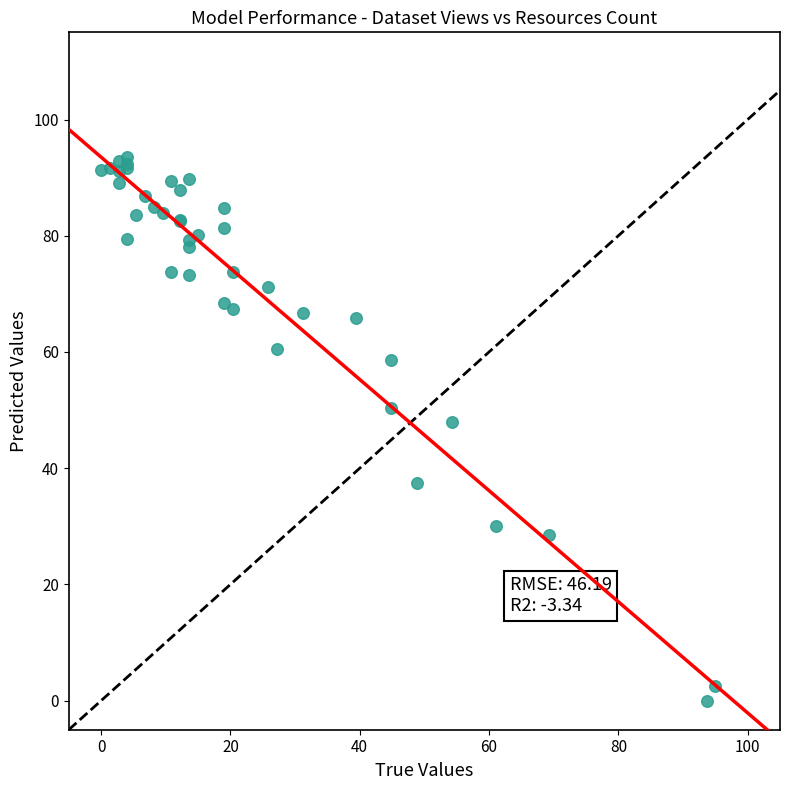

What Y value in the scatter plot is closest to 46?

48.0